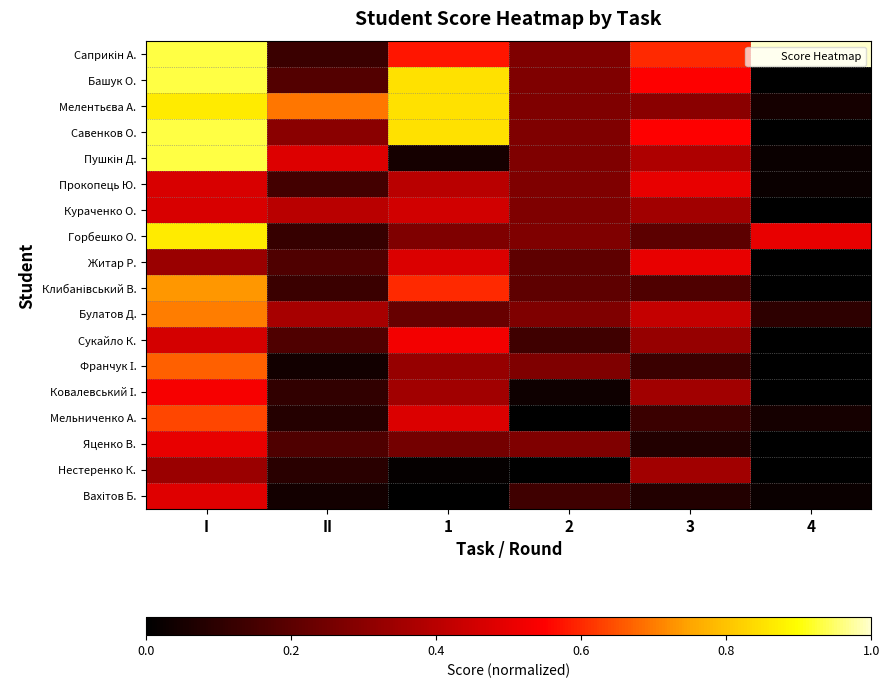

What is the total value across all series at 3?

6.0